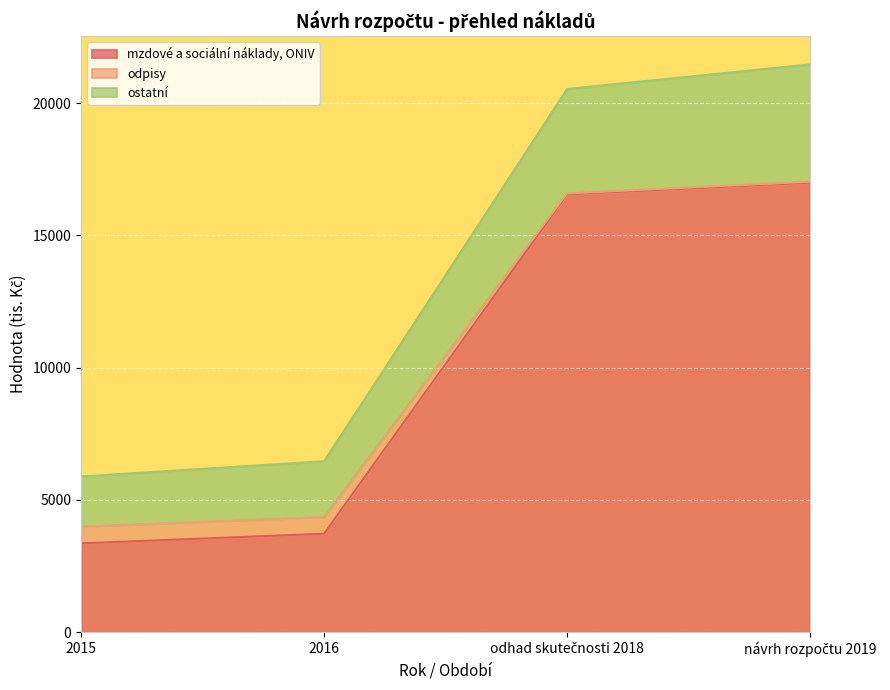

True or false: mzdové a sociální náklady, ONIV has a value of 4498.2 at 2015.

False